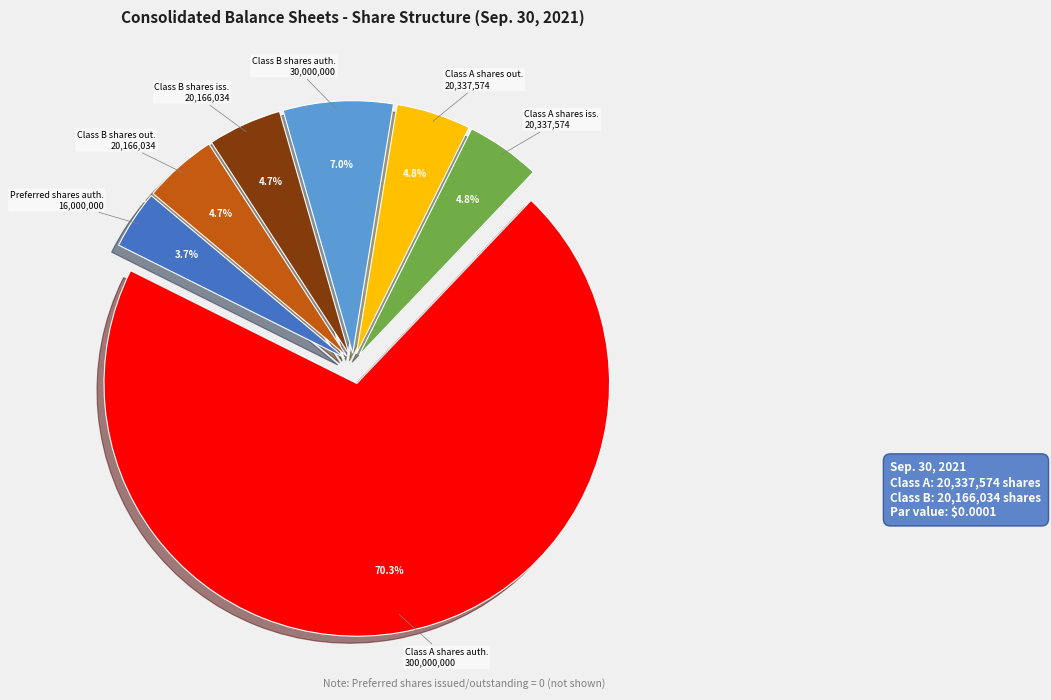

How many slices are in this pie chart?

7